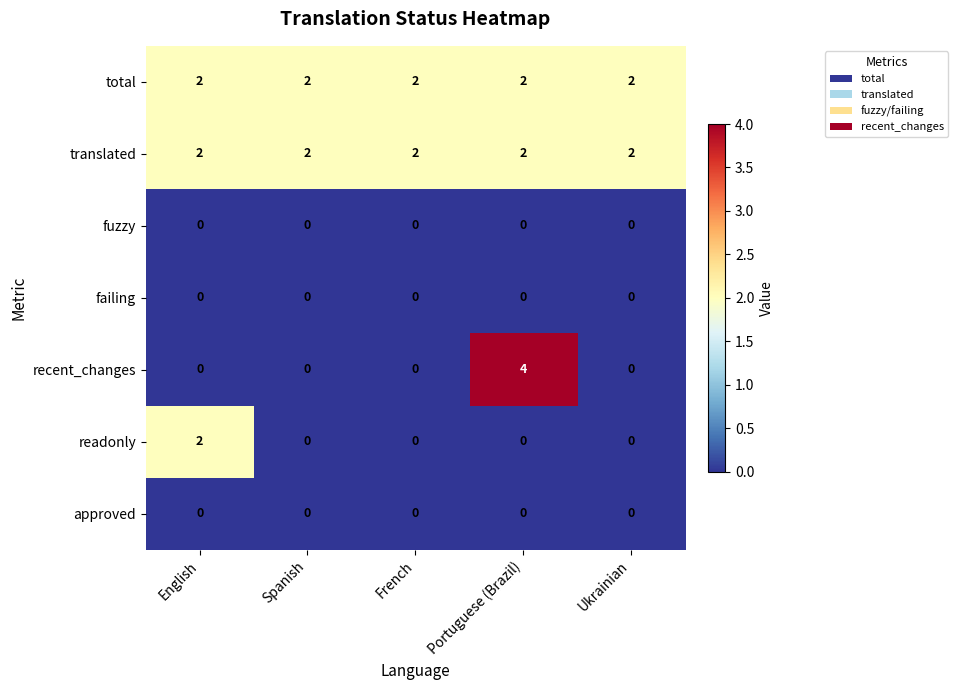

What is the sum of the total values at French and Portuguese (Brazil)?

4